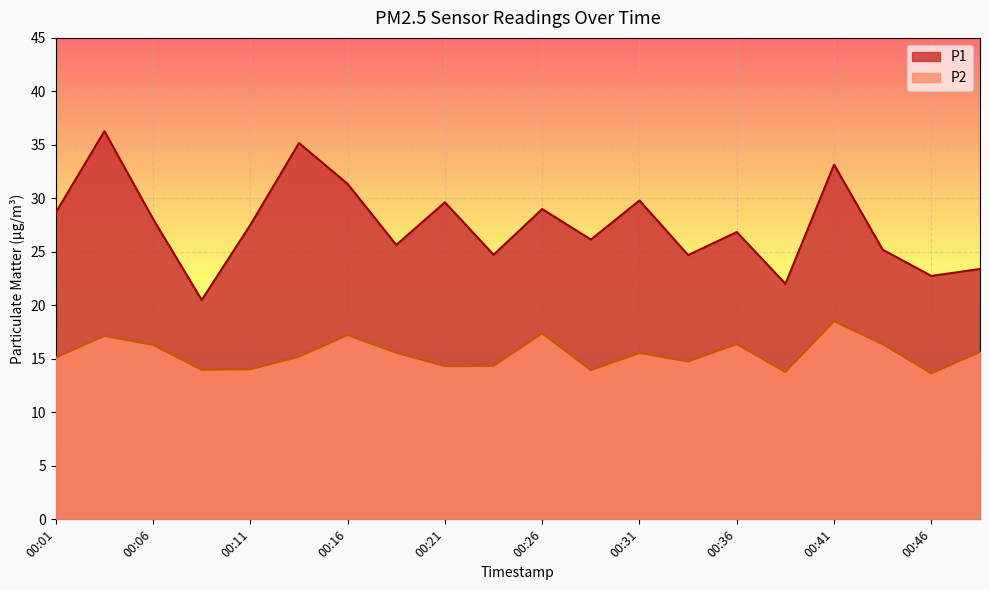

Which series has the largest total across all categories?

P1